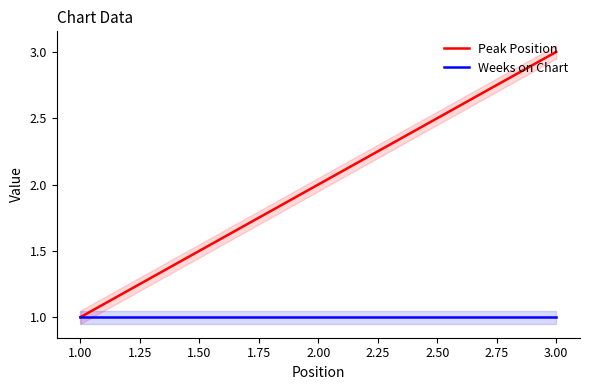

What are all the series names shown in the legend?

Peak Position, Weeks on Chart